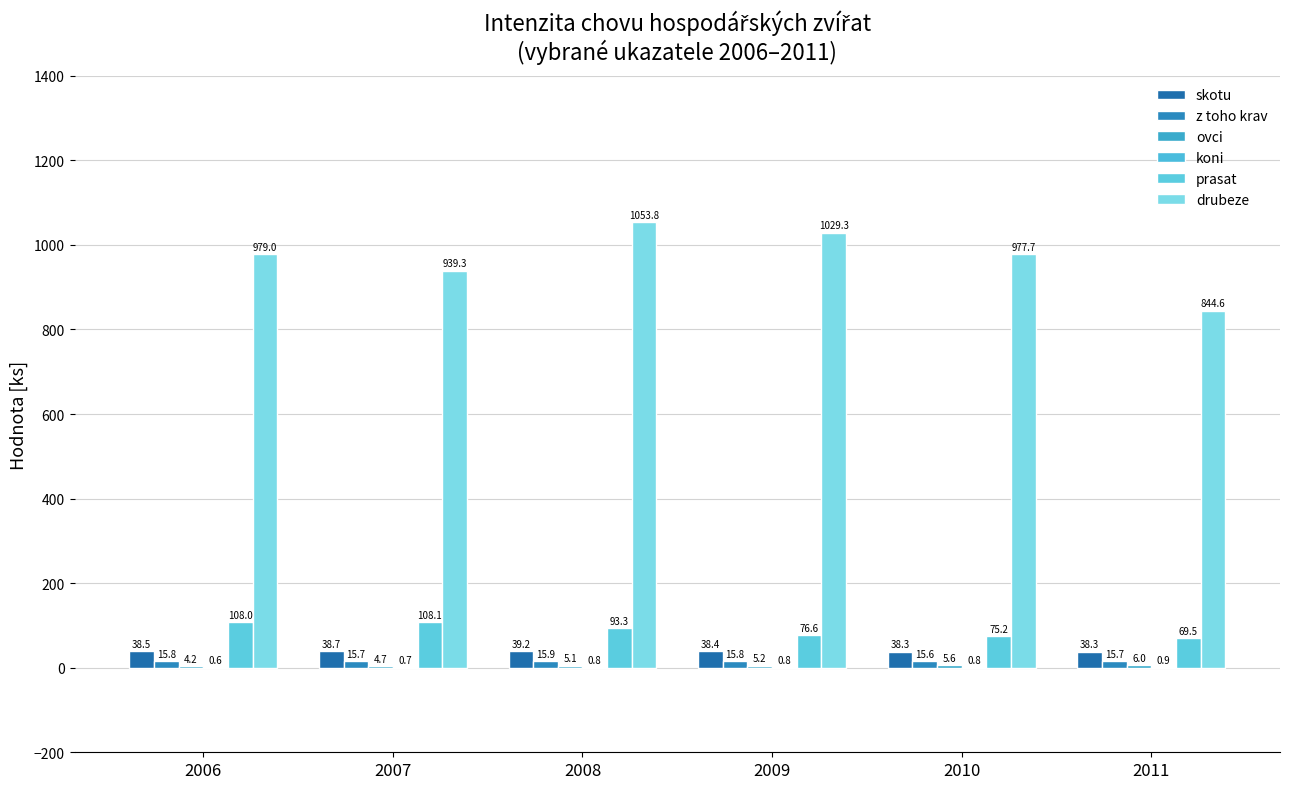

Which series has the largest range (max minus min)?

drubeze